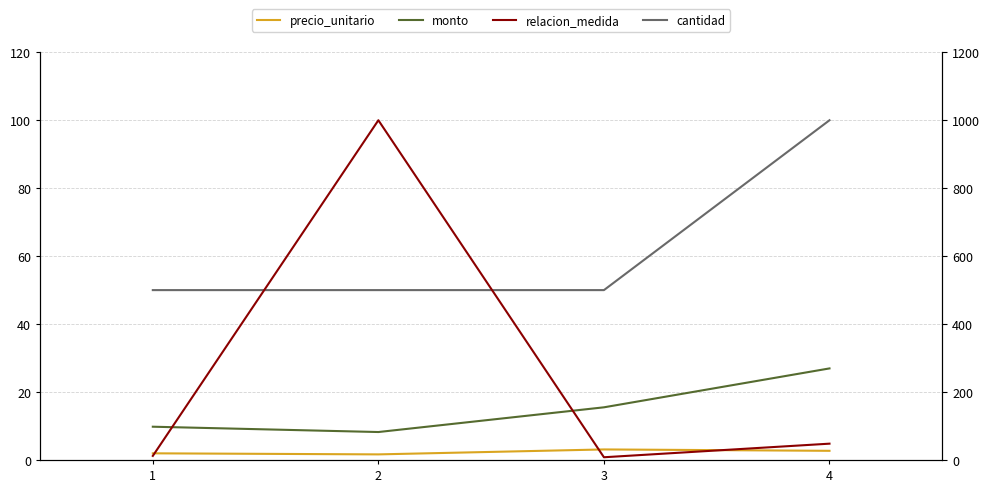

The relacion_medida series shows 1000.0 at 2. True or false?

True